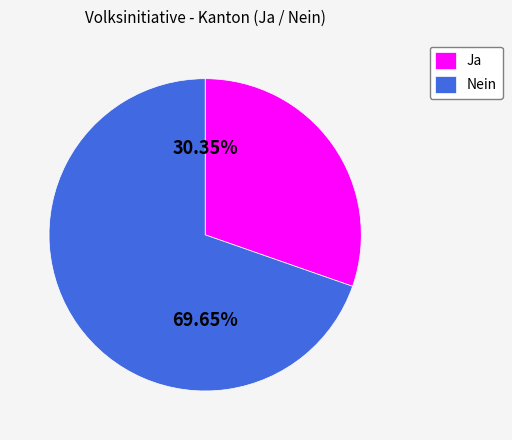

Is there any slice that represents more than half of the pie?

Yes